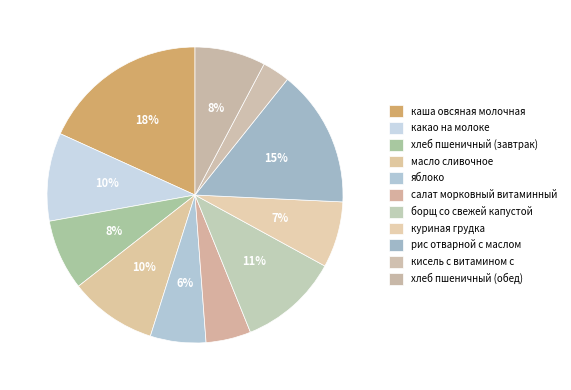

Which slice is the smallest?

кисель с витамином с